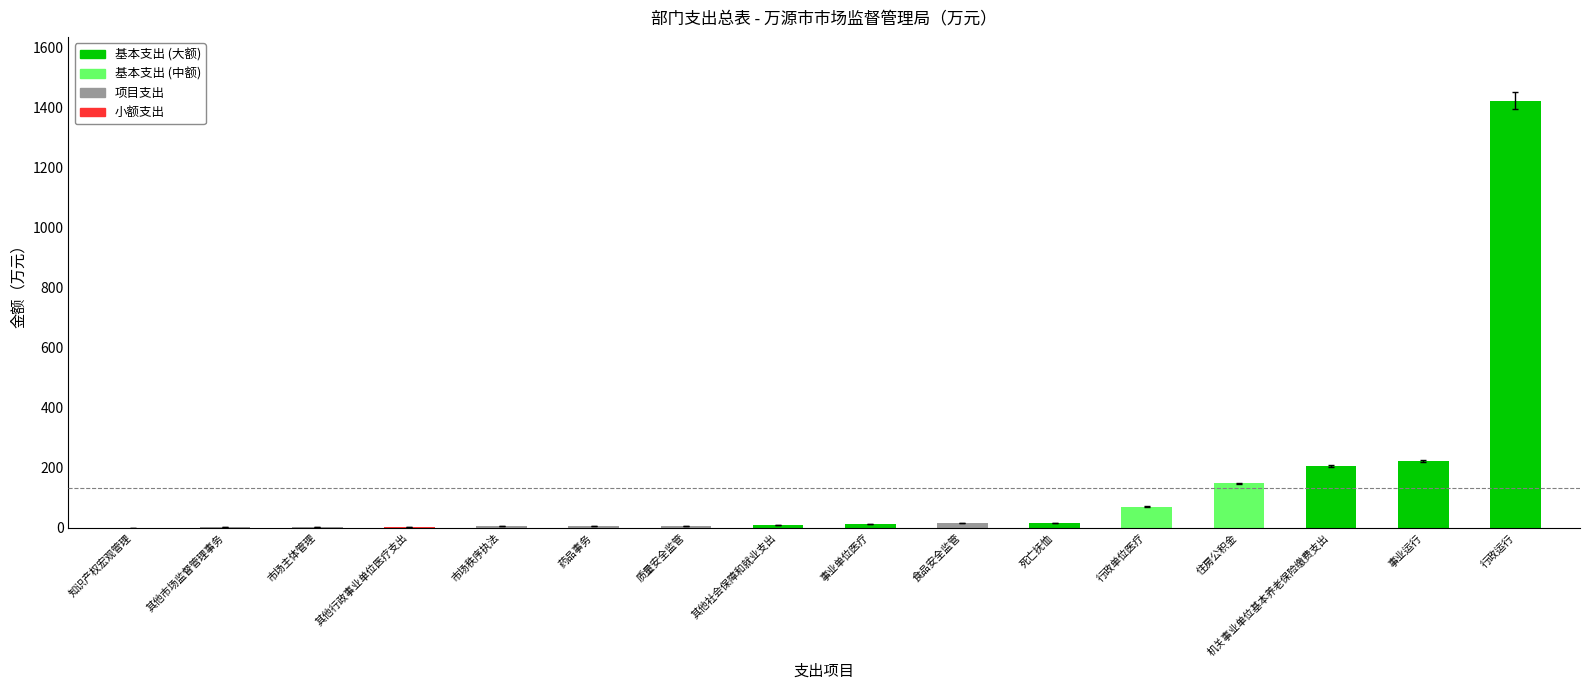

Which has a higher value, 行政运行 or 质量安全监管?

行政运行